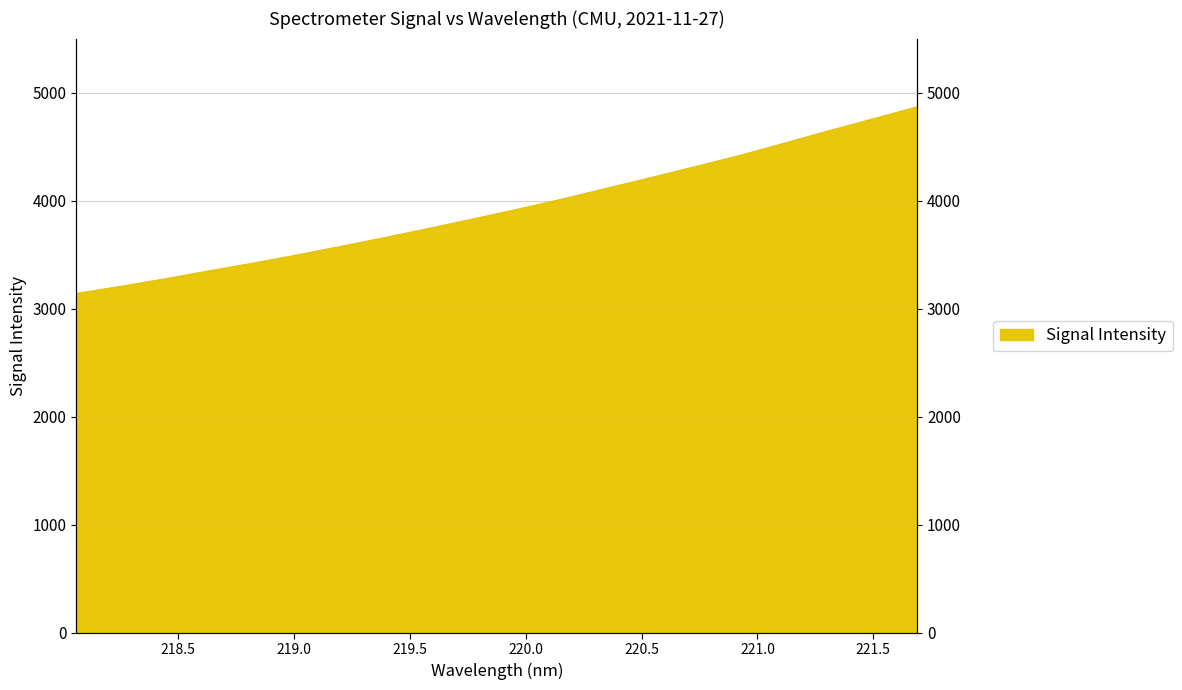

What is the sum of the values at 218.6332 and 218.2508?

6557.1